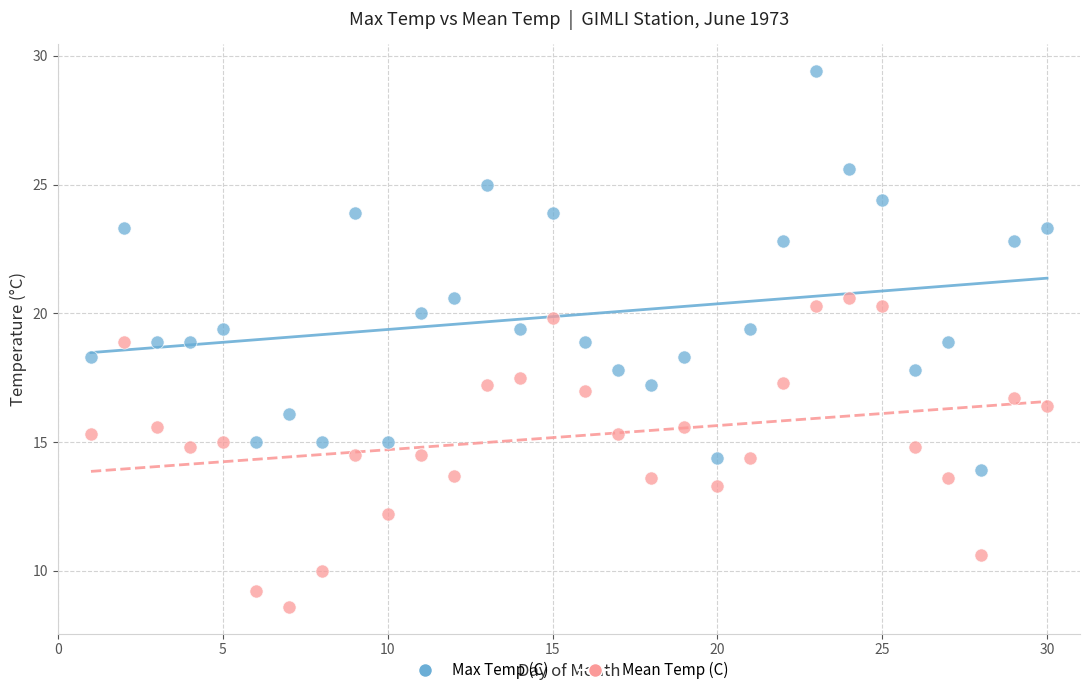

Which series contains the lowest Y value?

Mean Temp (C)